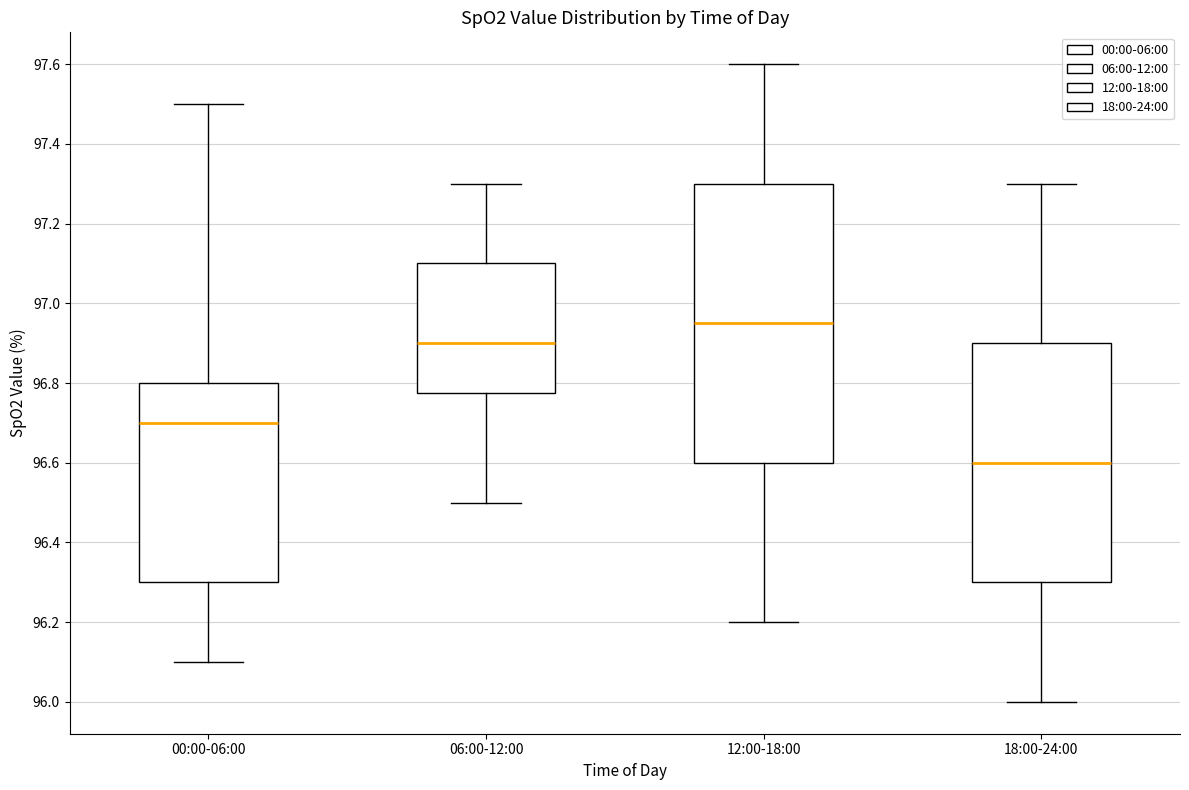

Reading left to right, read every box against the y-axis: the position of its median line, the range the box covers, and the ends of its whiskers. The values are not printed on the chart, so give them approximately, as read against the axis.

00:00-06:00: median 96.70, box 96.30 to 96.80, whiskers 96.10 to 97.50
06:00-12:00: median 96.90, box 96.78 to 97.10, whiskers 96.50 to 97.30
12:00-18:00: median 96.96, box 96.60 to 97.30, whiskers 96.20 to 97.60
18:00-24:00: median 96.60, box 96.30 to 96.90, whiskers 96.00 to 97.30